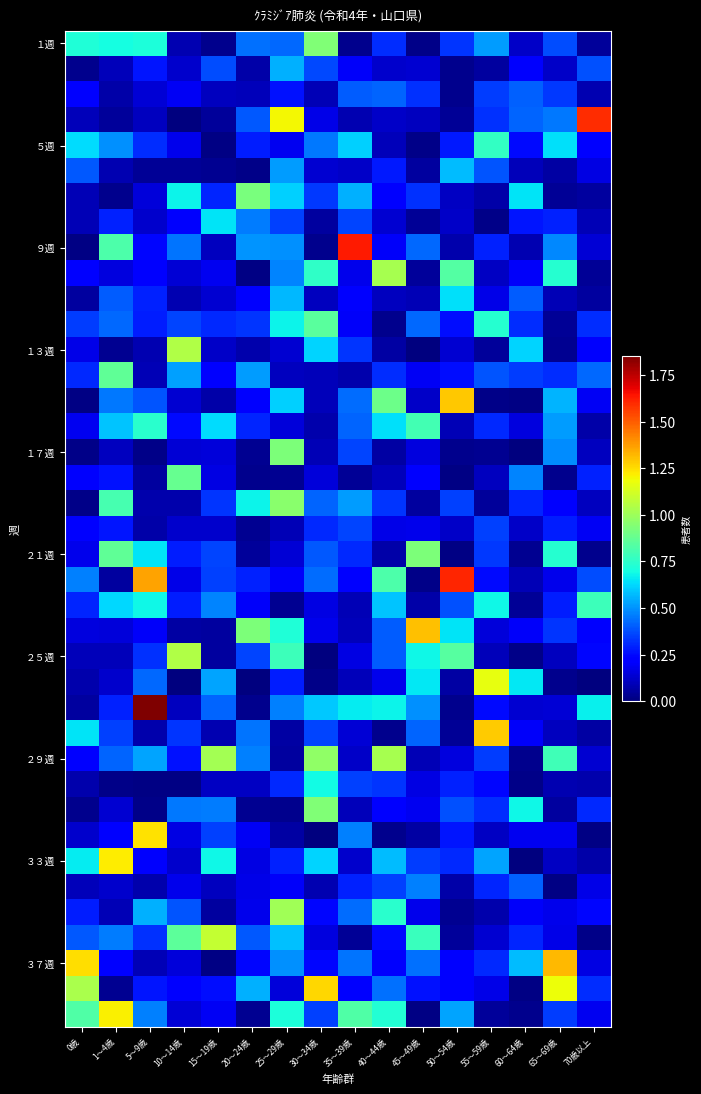

Between 50～54歳 and 70歳以上, which is larger?

50～54歳